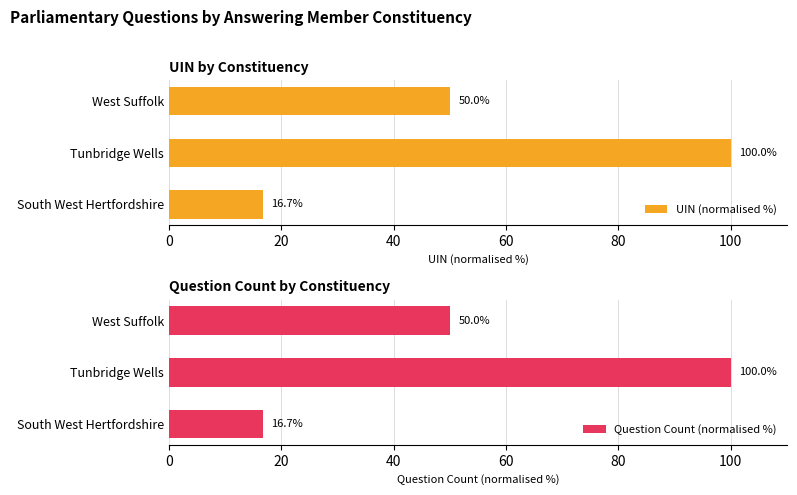

Where is UIN (normalised %) nearest to the value 58?

West Suffolk